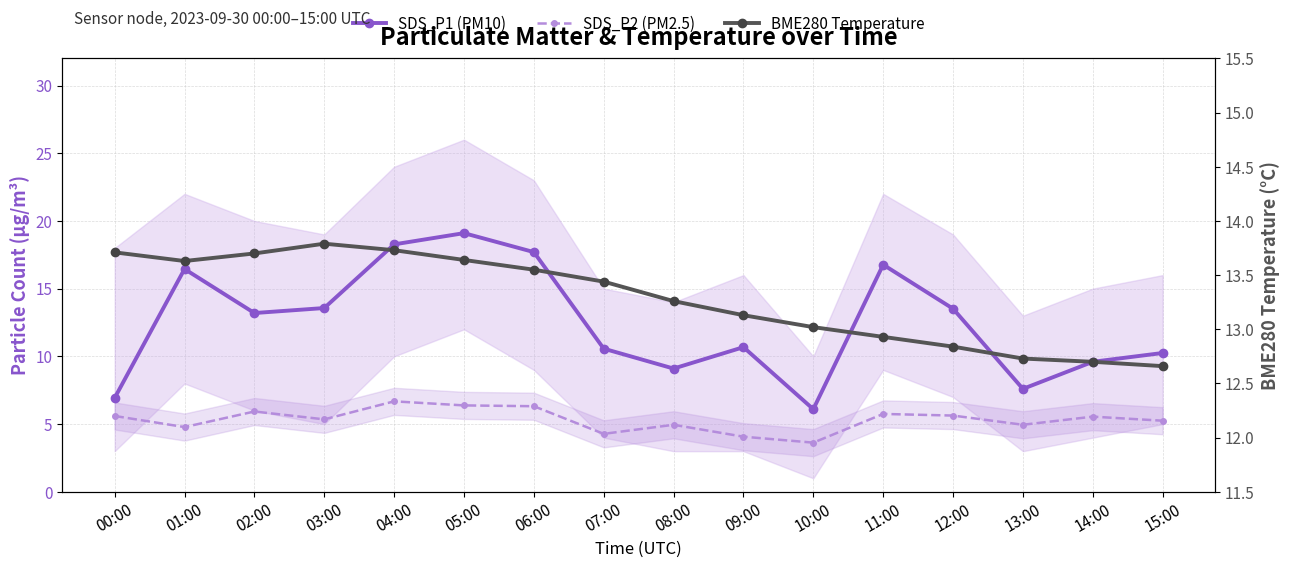

How many data points in SDS_P2 (PM2.5) are above 5?

10